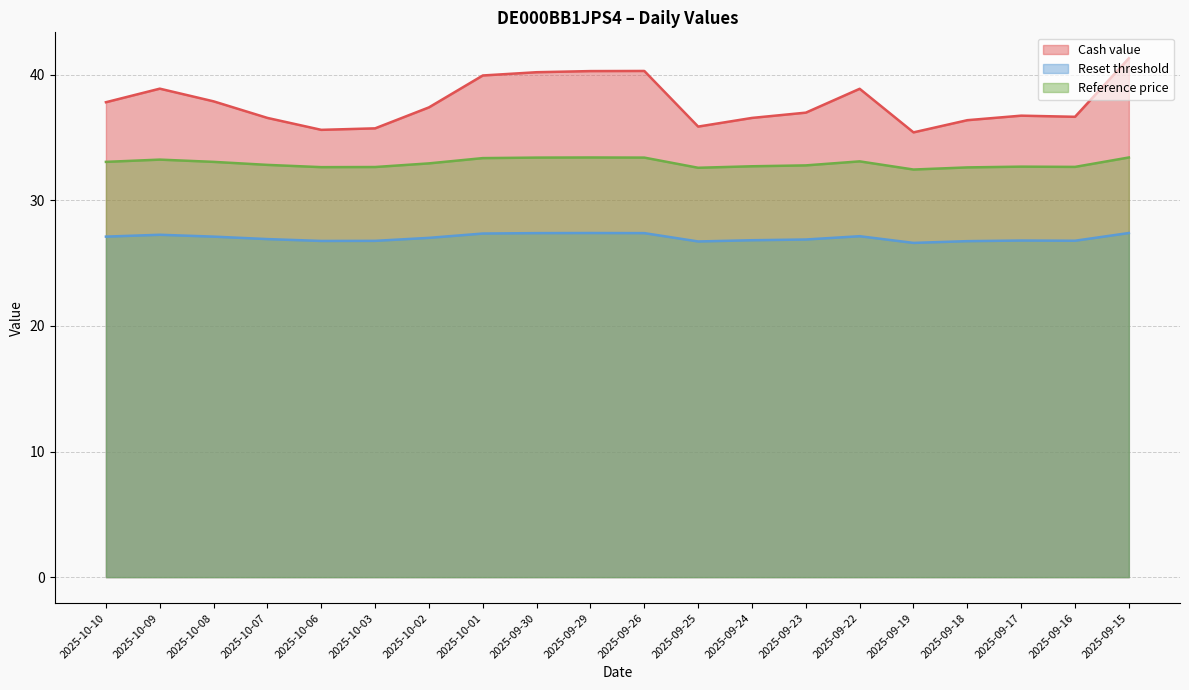

What position from the right is 2025-09-19?

5